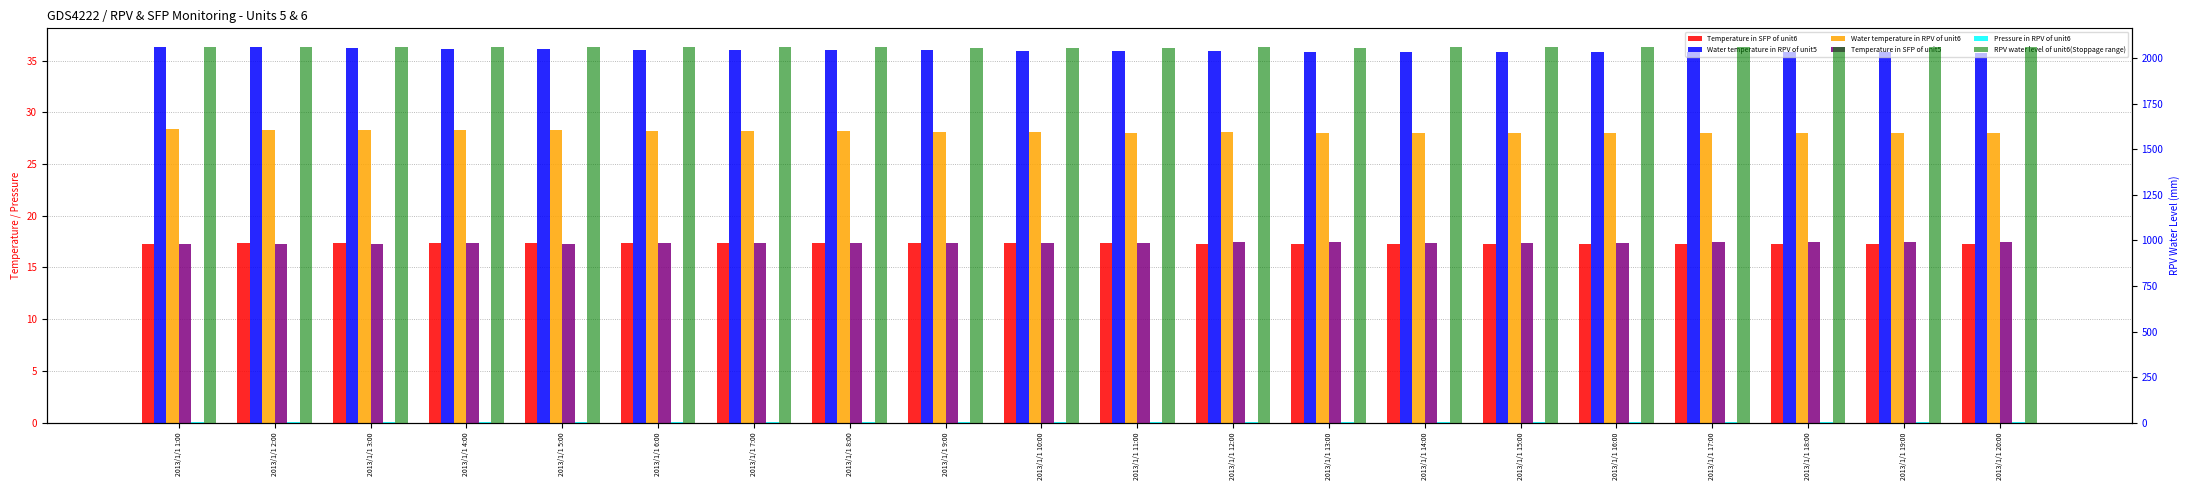

How many groups of bars are there?

20